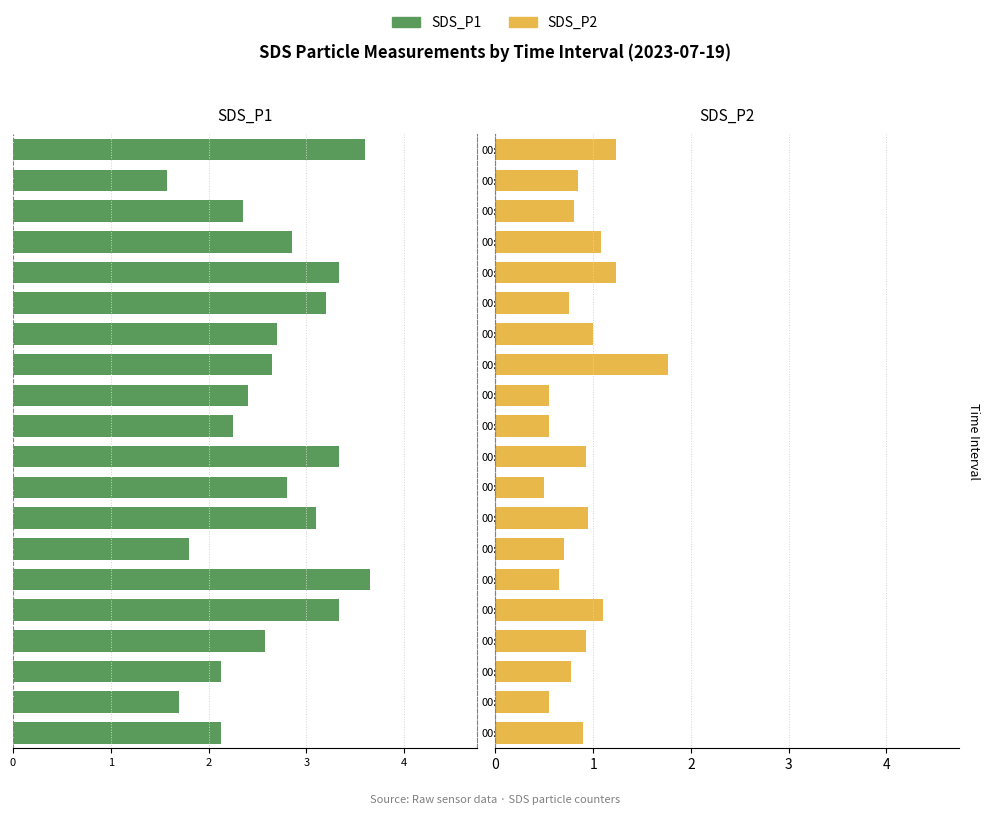

Which has a higher value, 00:38 or 00:33?

00:33